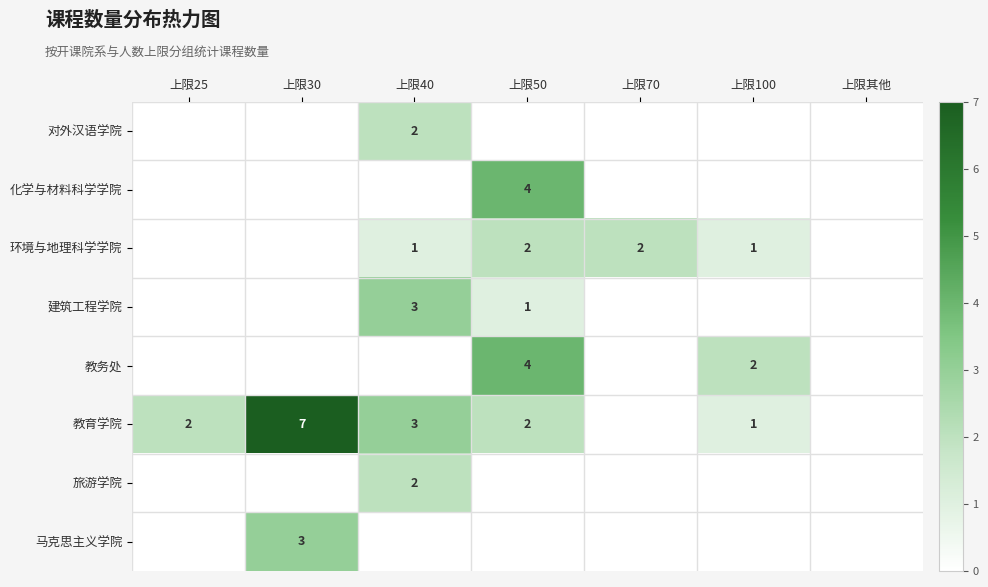

What is the sum of the 教育学院 values at 上限25 and 上限50?

4